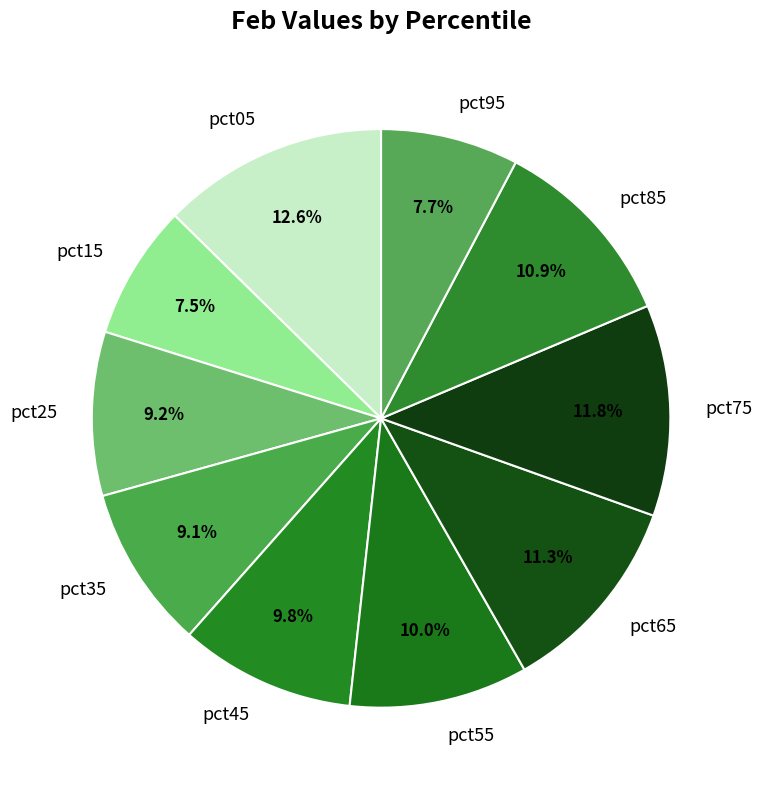

Is there any slice that represents more than half of the pie?

No